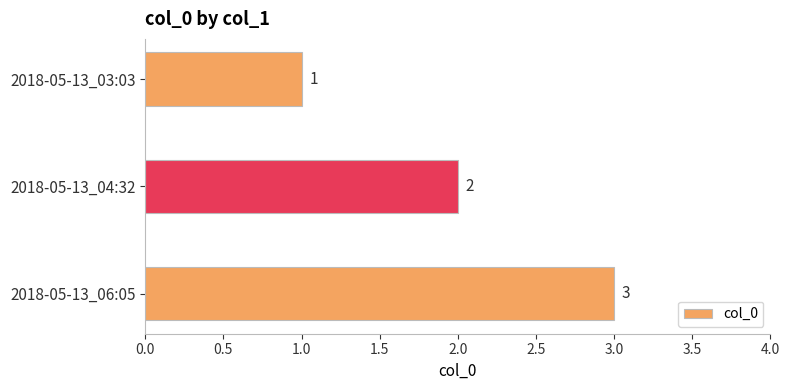

Rank the categories by value from lowest to highest.

2018-05-13_03:03, 2018-05-13_04:32, 2018-05-13_06:05